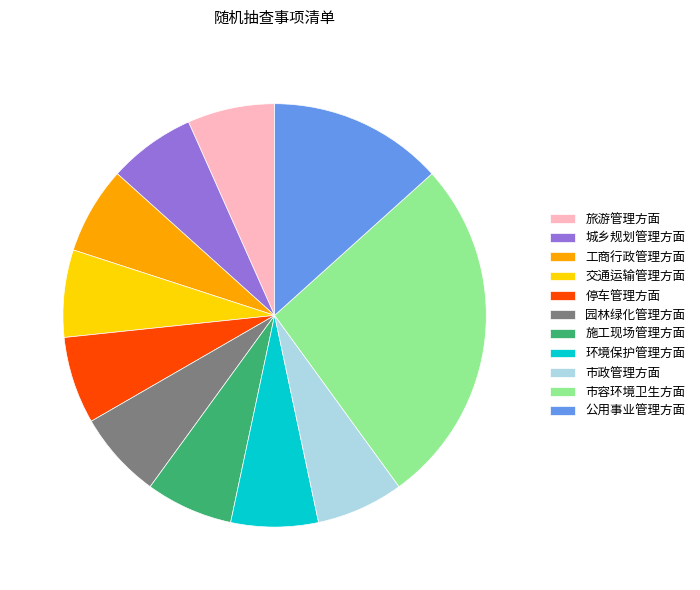

The 交通运输管理方面 slice represents 7% of the pie. True or false?

True